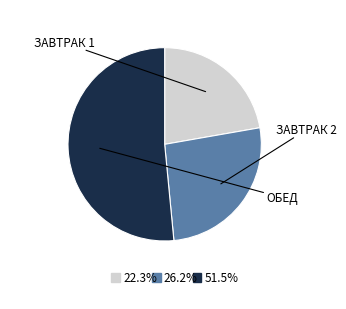

Is there a majority slice in this chart?

Yes